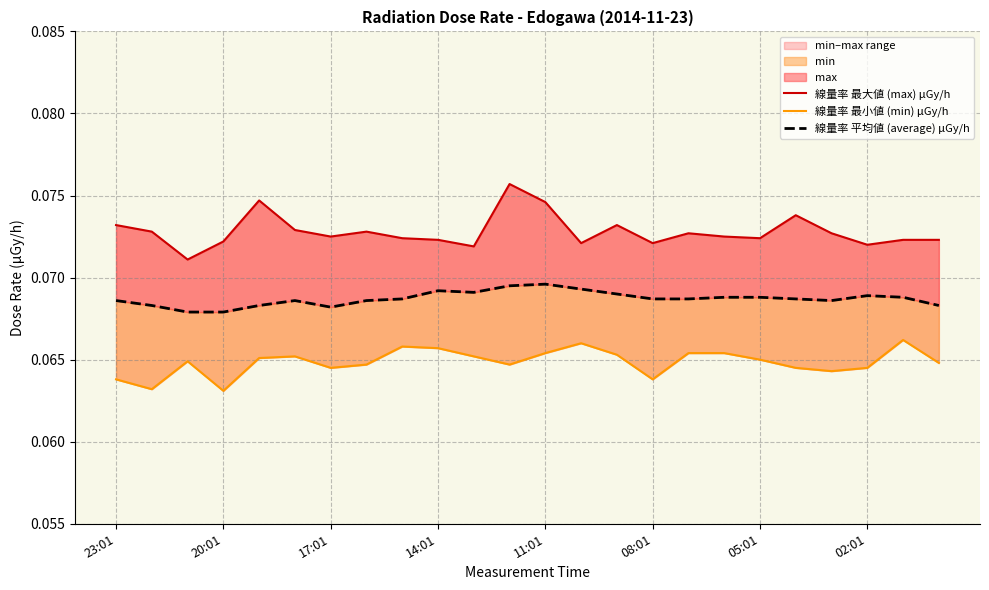

The value of 線量率 平均値 (average) μGy/h at 20 is 0.1. True or false?

True